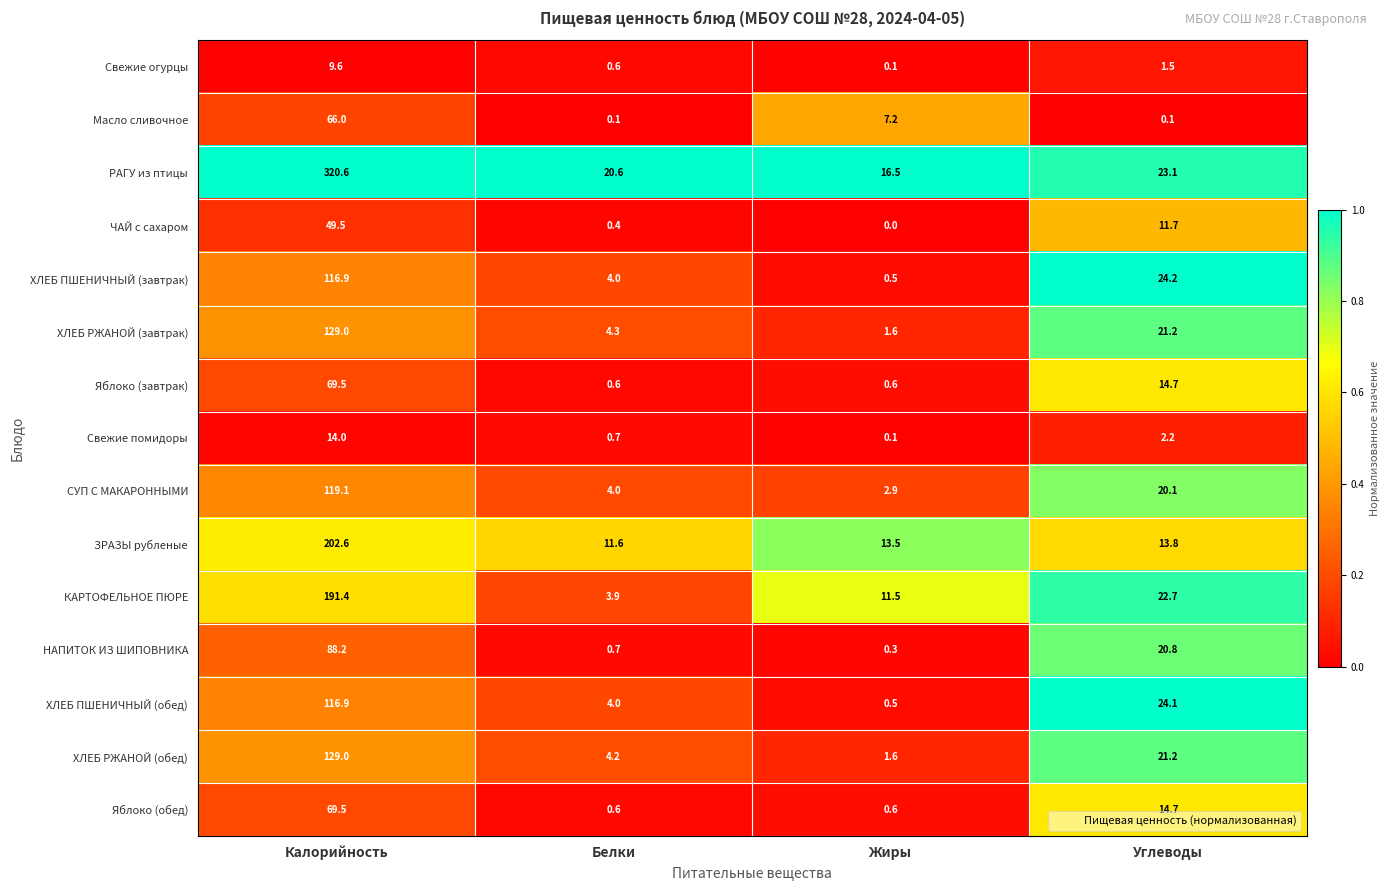

The РАГУ из птицы series shows 16.5 at Жиры. True or false?

True